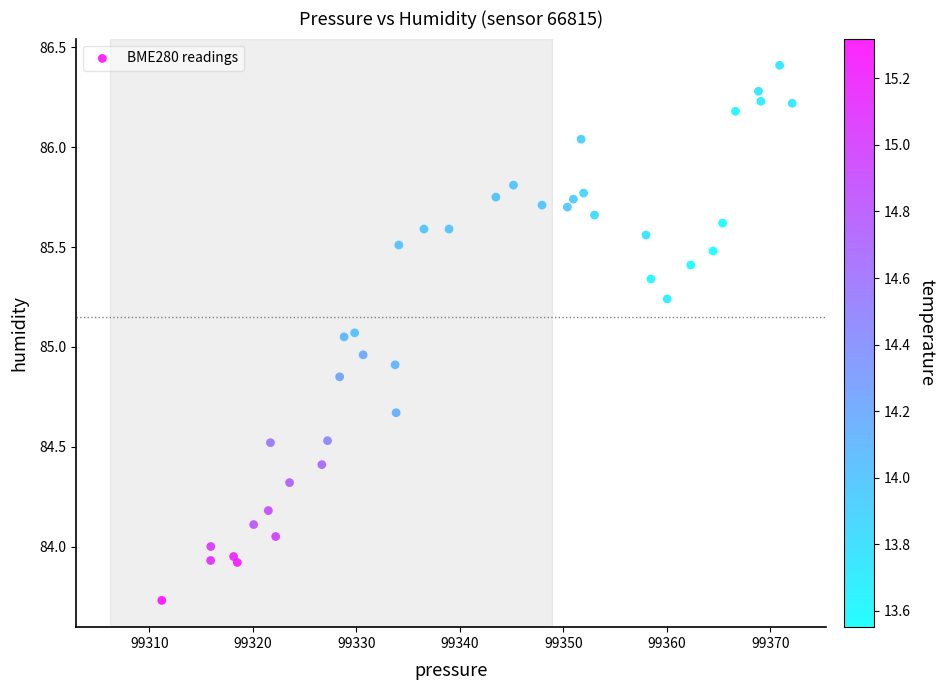

What is the range of Y values (max minus min)?

2.7